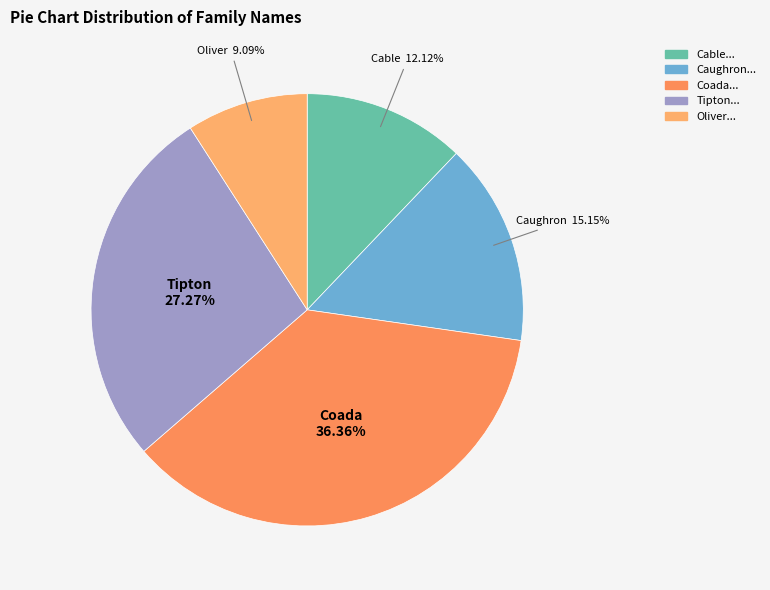

Combined, do Tipton and Oliver account for over 50%?

No